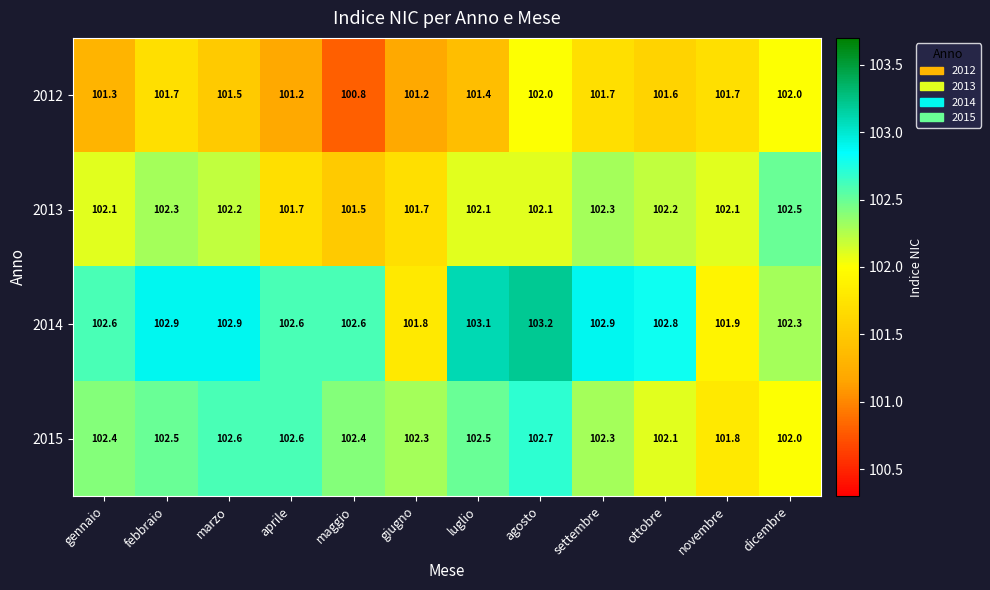

List the series in order of their peak value, highest first.

2014, 2015, 2013, 2012